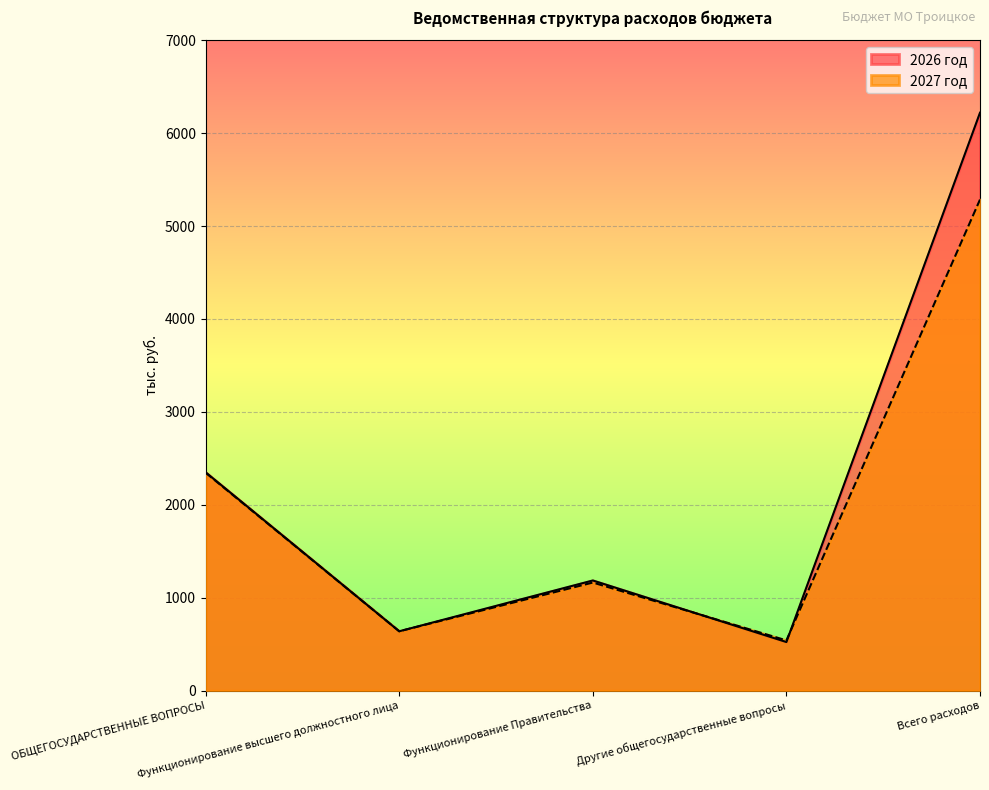

How many distinct data groups are displayed?

2